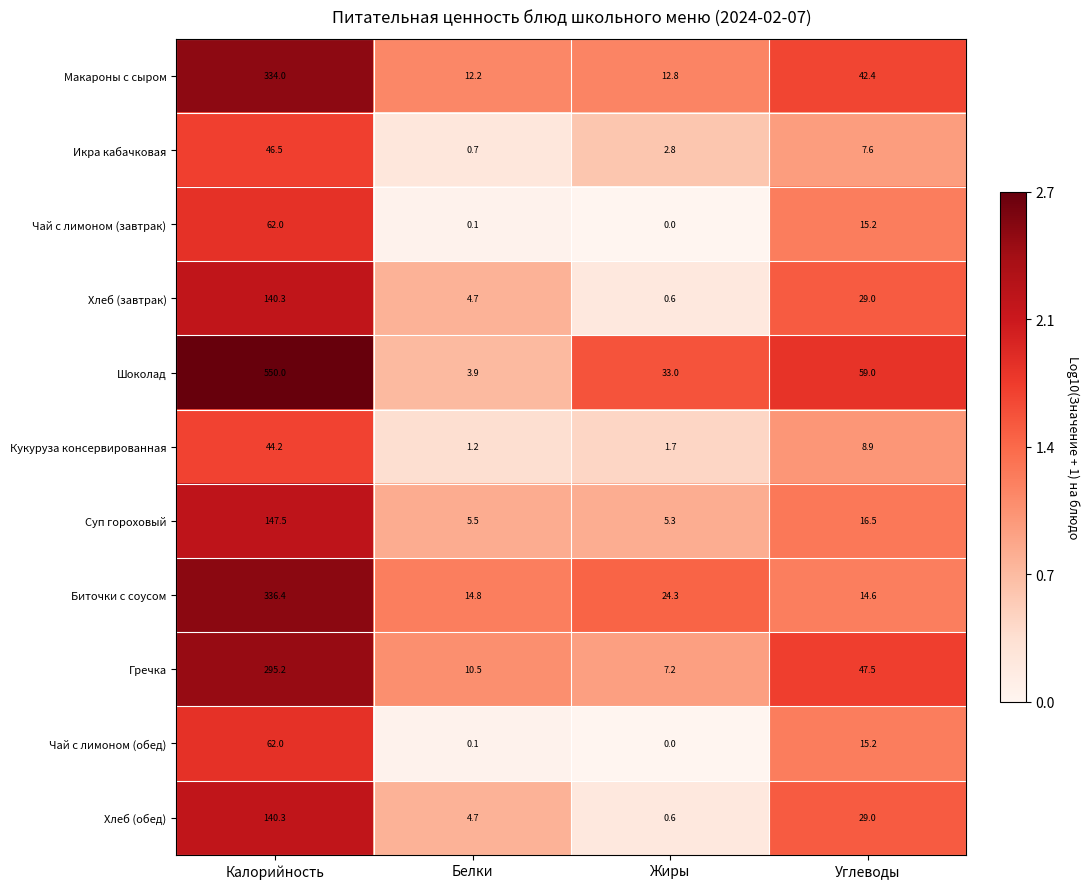

Rank the categories by Чай с лимоном (обед) value from highest to lowest.

Калорийность, Углеводы, Белки, Жиры